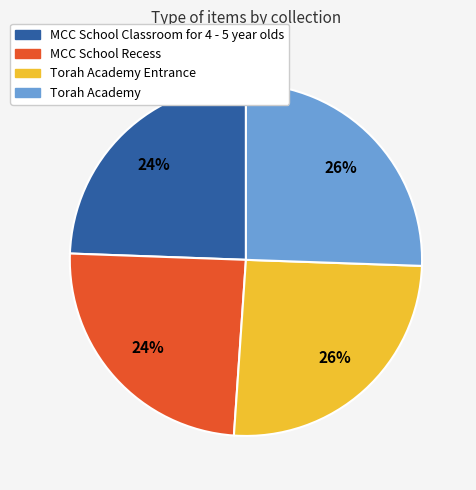

To the nearest percent, what is the average slice percentage?

25%